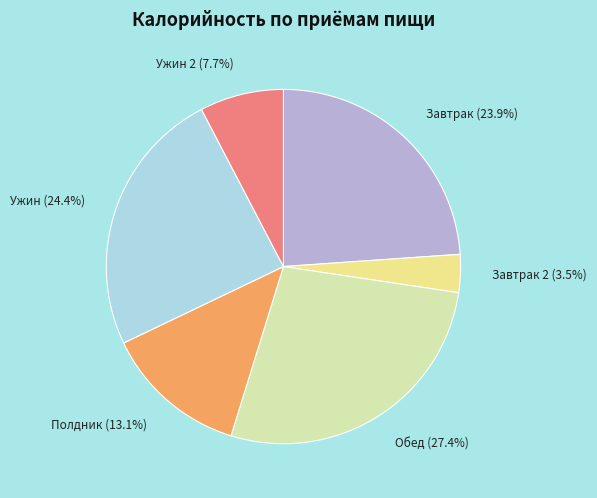

Which has a higher value, Завтрак or Завтрак 2?

Завтрак